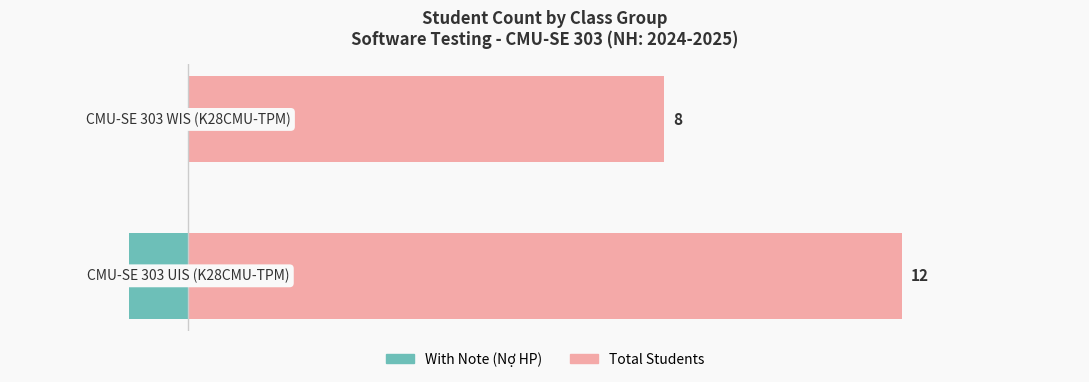

The With Note (Nợ HP) series shows -1 at 0. True or false?

True